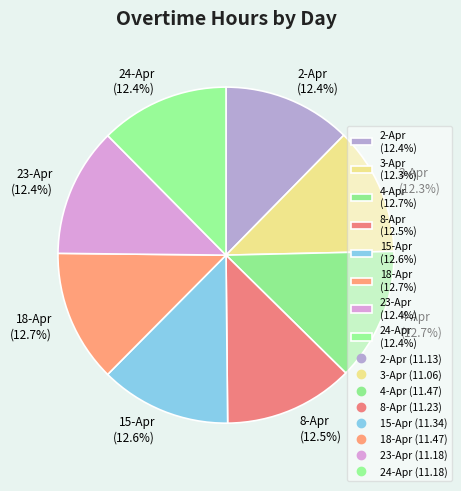

Is there any slice that represents more than half of the pie?

No